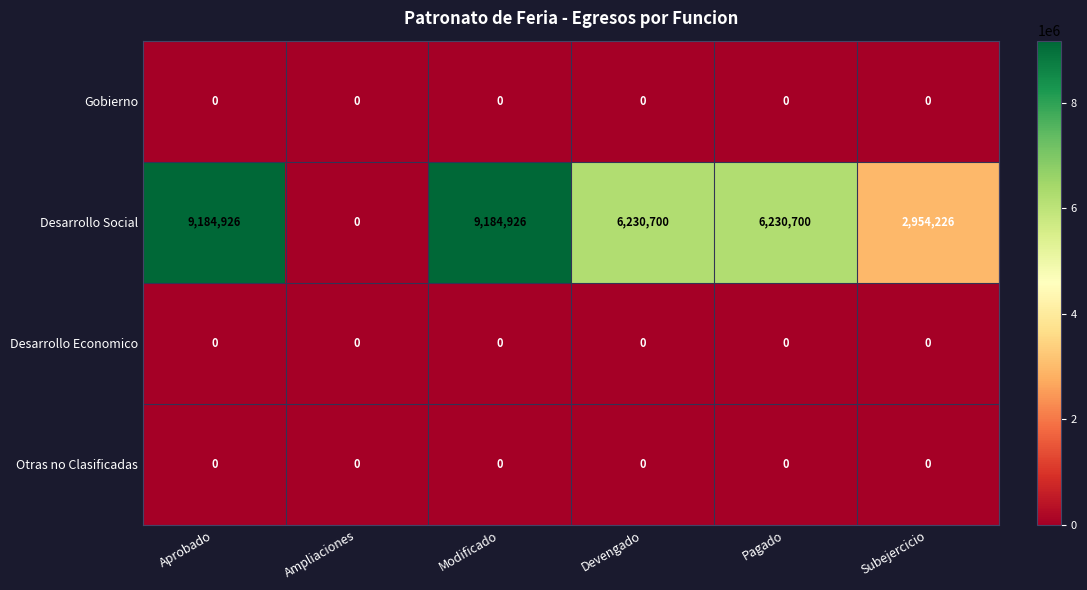

At how many categories does at least one series exceed 716678?

5